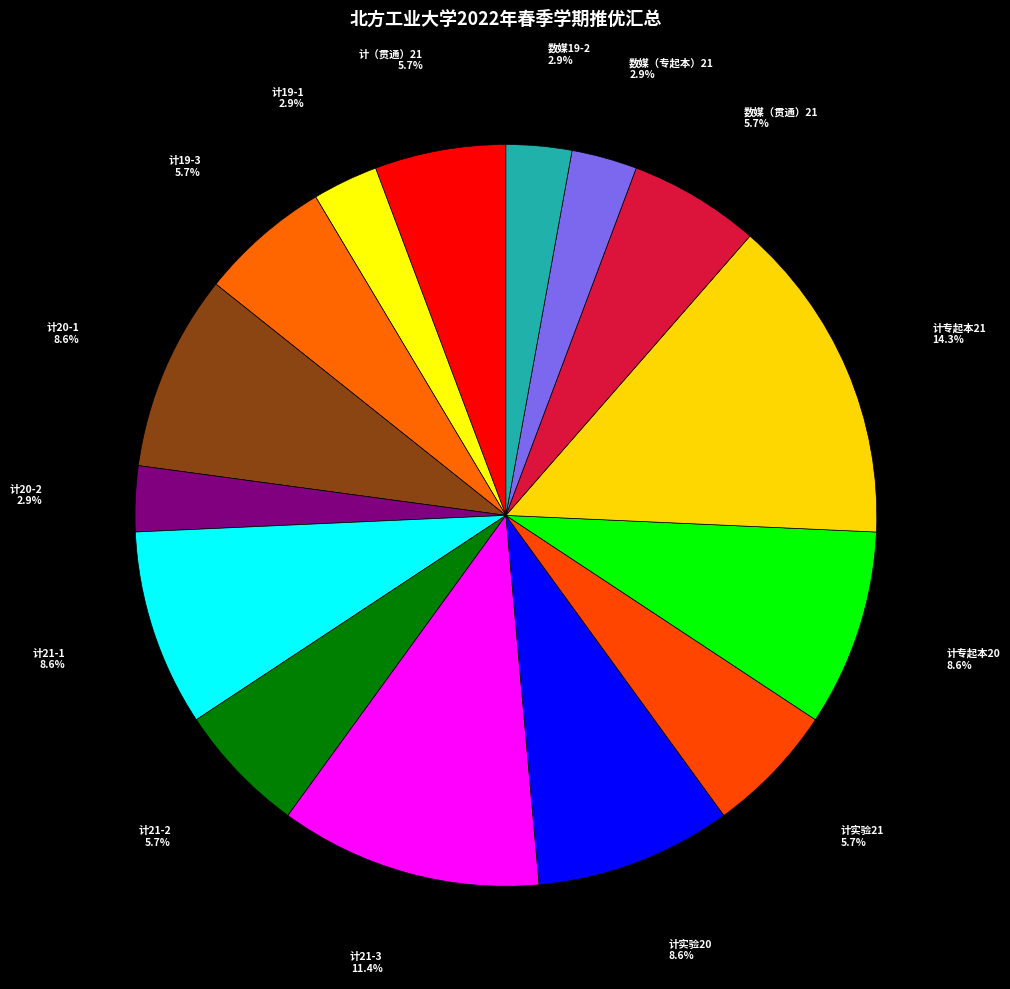

To the nearest percent, what is the difference between the largest and smallest slice percentages?

11%